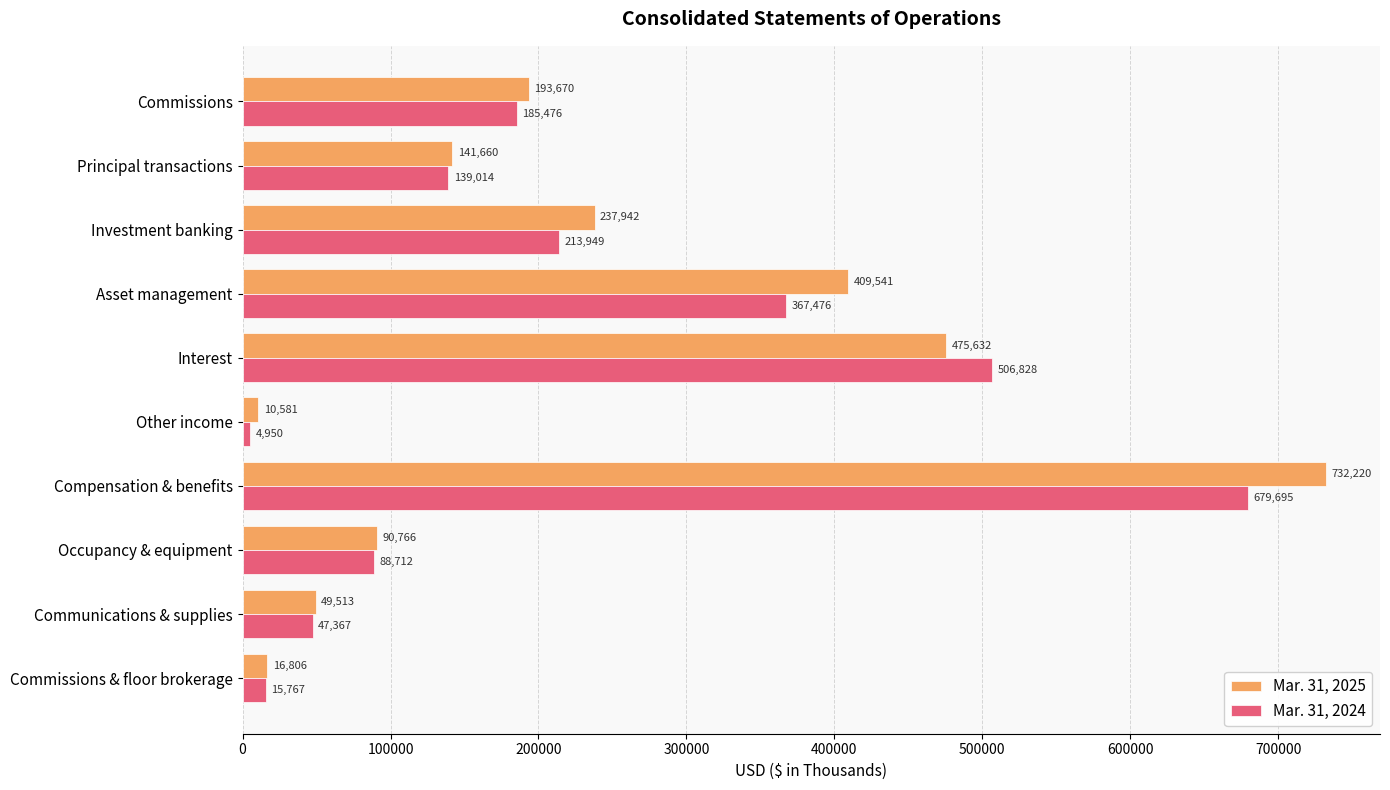

Is it true that Mar. 31, 2025 equals 49513 at Communications & supplies?

True